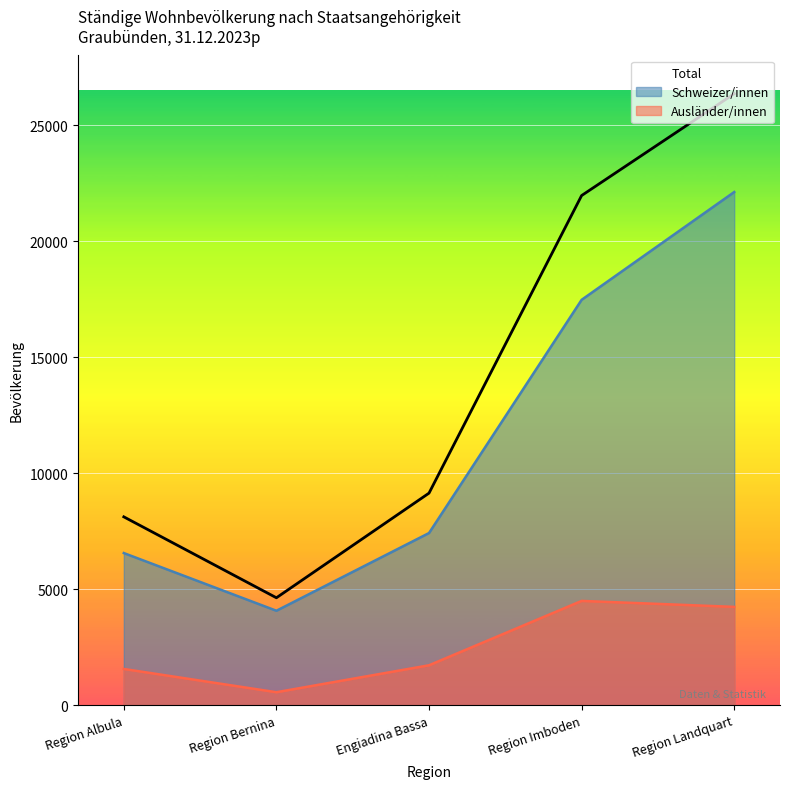

Where is the first local minimum?

Region Bernina